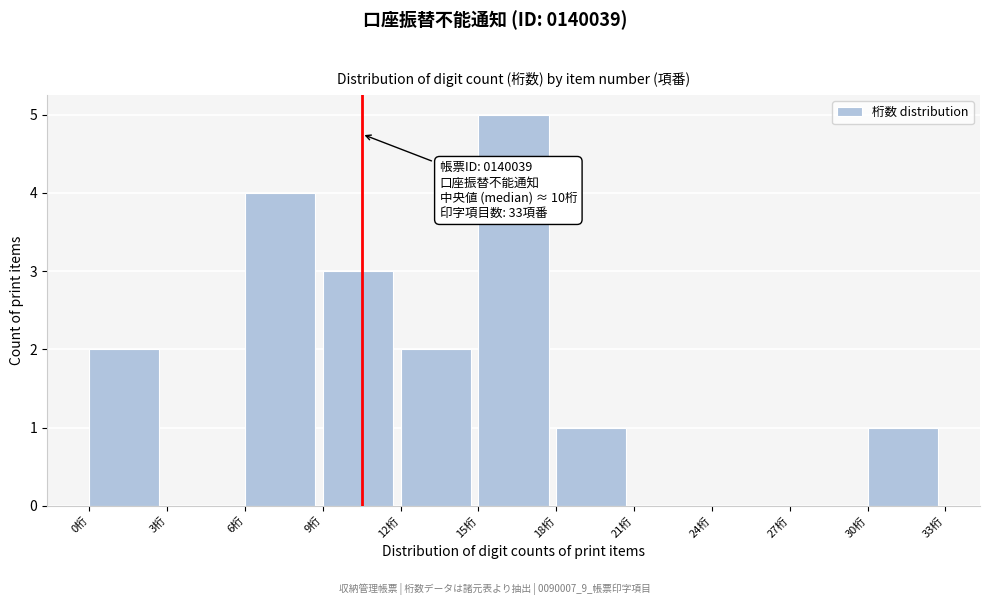

Which range on the x-axis has the tallest bar?

15 to 18